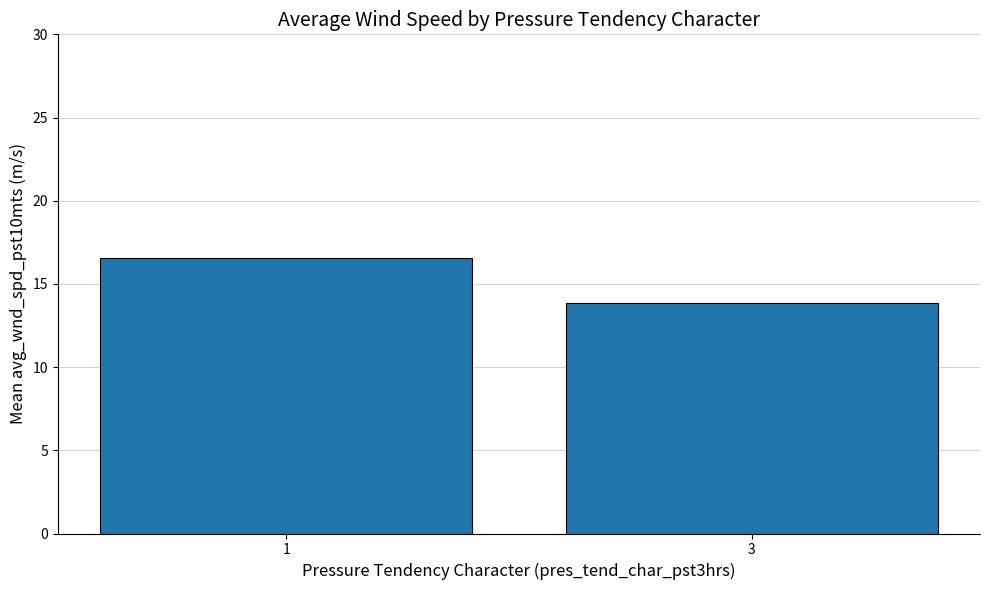

The chart shows a value of 13.9 at 3. True or false?

True